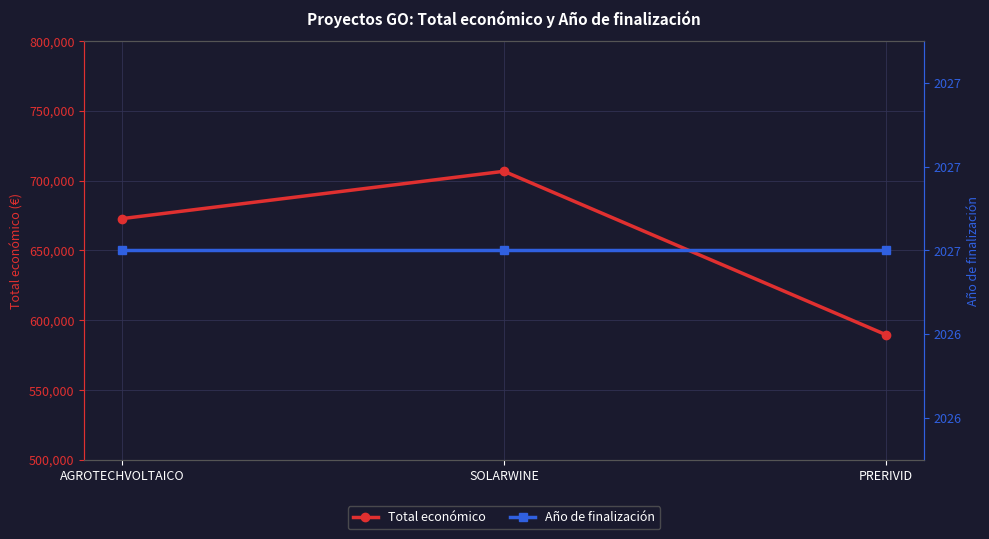

Reading right to left, extract all data points from this chart.

Total económico: PRERIVID=589731	SOLARWINE=706697	AGROTECHVOLTAICO=672807
Año de finalización: PRERIVID=2027	SOLARWINE=2027	AGROTECHVOLTAICO=2027